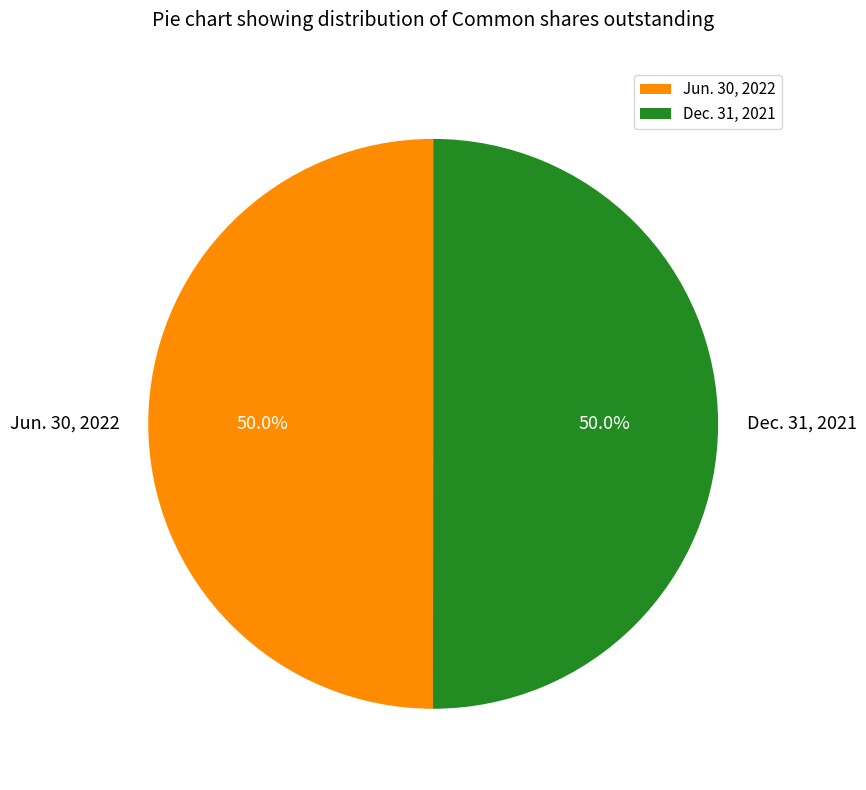

To the nearest percent, what percentage of the pie is Dec. 31, 2021?

50%